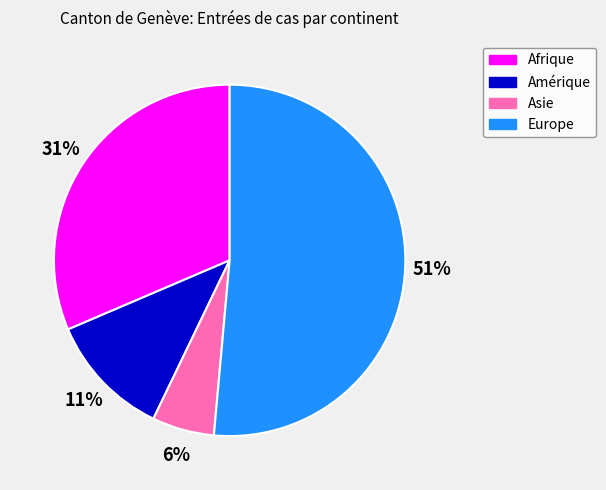

To the nearest percent, what is the difference between the Amérique and Europe slice percentages?

40%